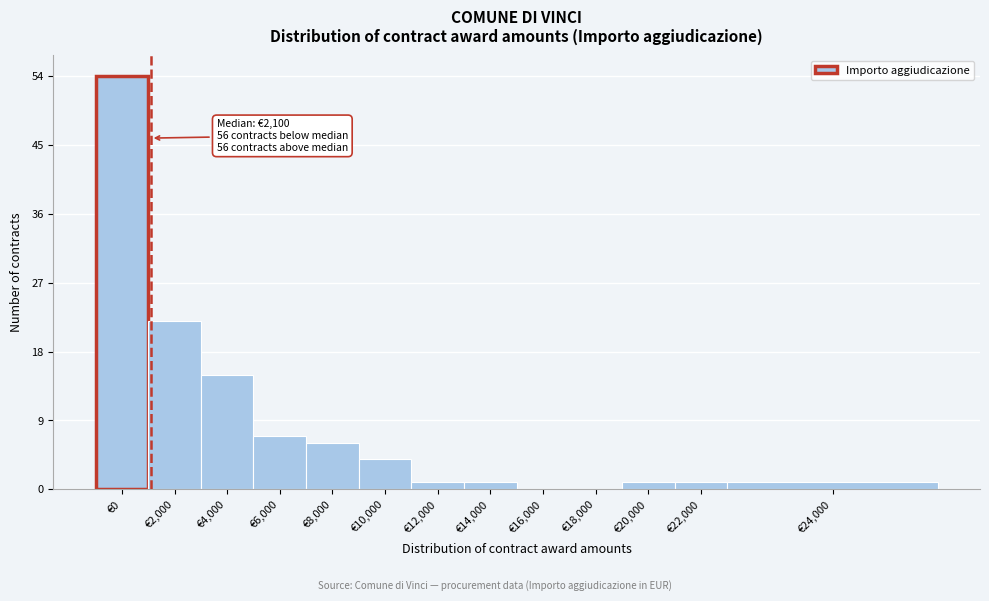

Reading left to right, transcribe all the data shown in this chart.

€0=54	€2,000=22	€4,000=15	€6,000=7	€8,000=6	€10,000=4	€12,000=1	€14,000=1	€16,000=0	€18,000=0	€20,000=1	€22,000=1	€24,000=1